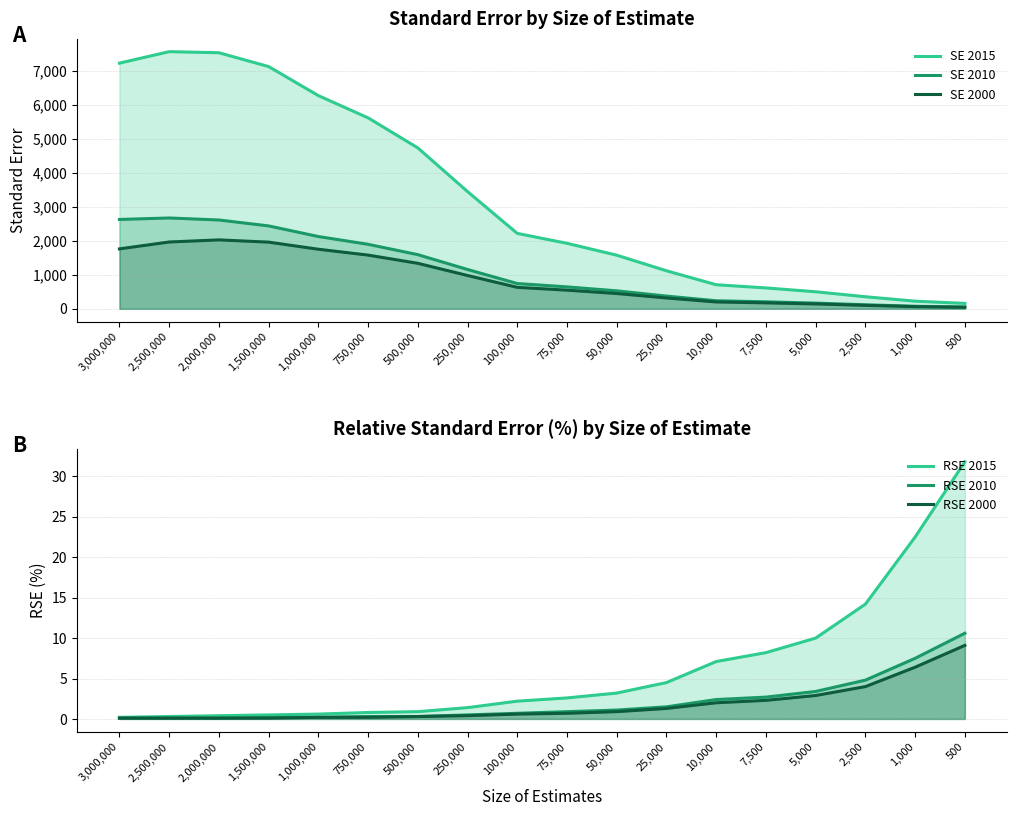

What is the difference between the second highest and minimum values in the SE 2015 series?

7384.0